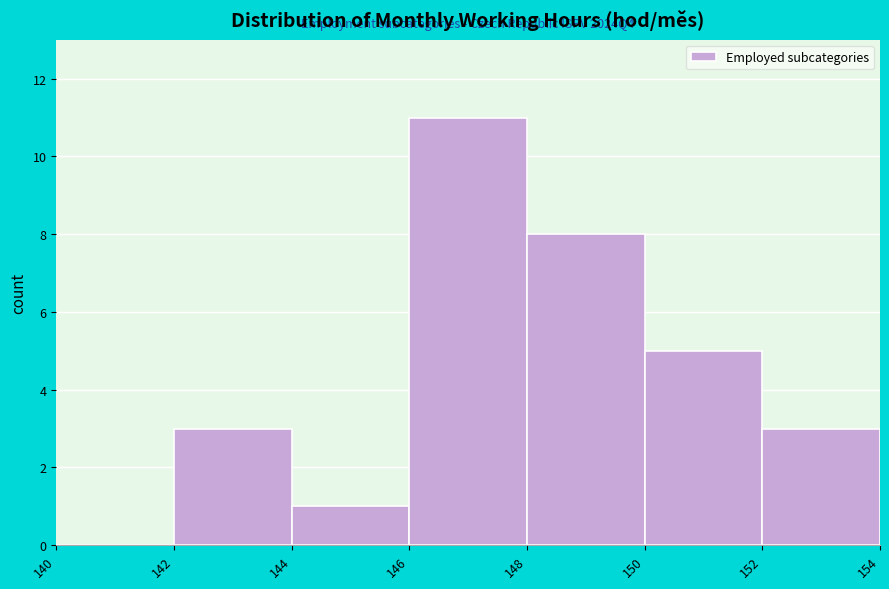

Over which range of the x-axis is the bar tallest?

146 to 148